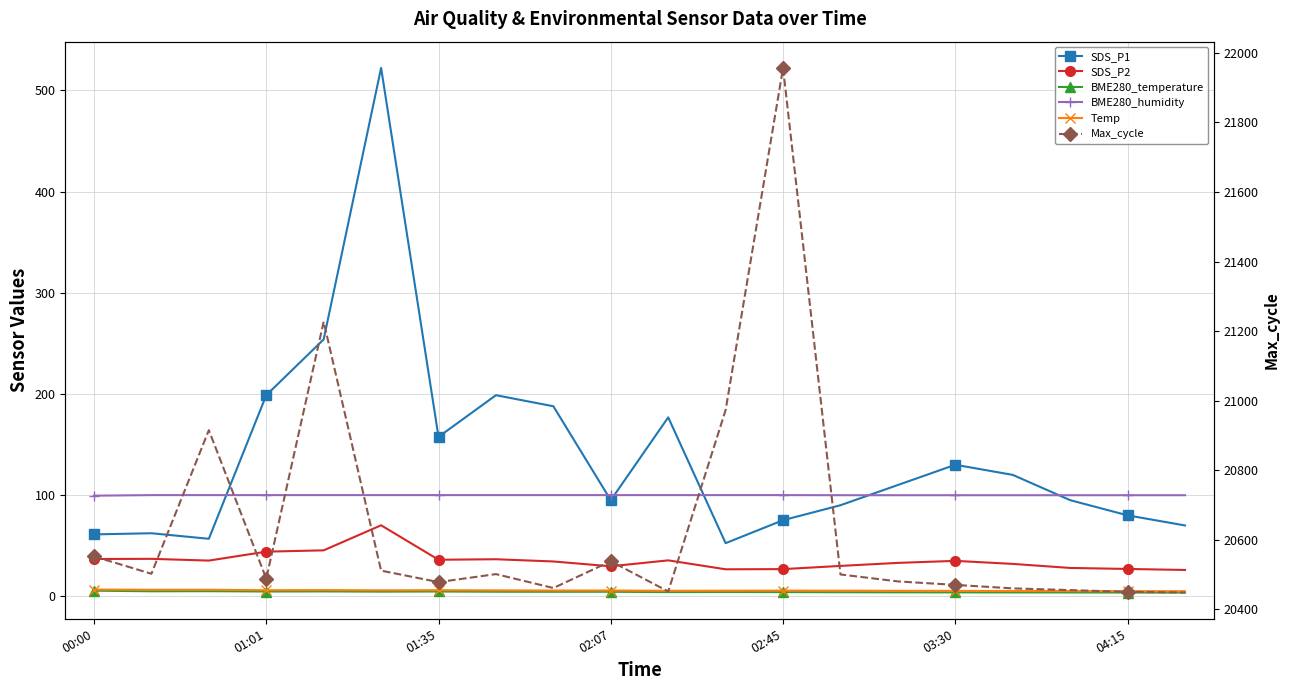

What is the label of the 12th point from the right?

8